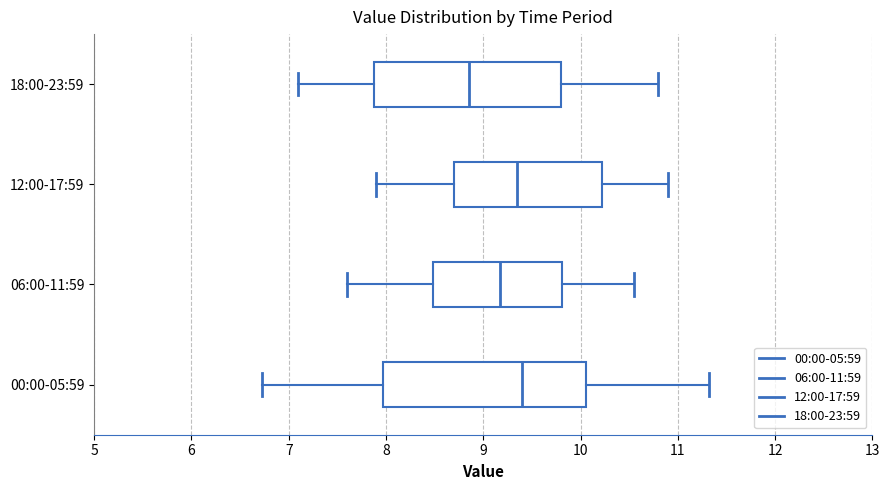

Comparing the boxes themselves (not the whiskers), which one is the widest?

00:00-05:59